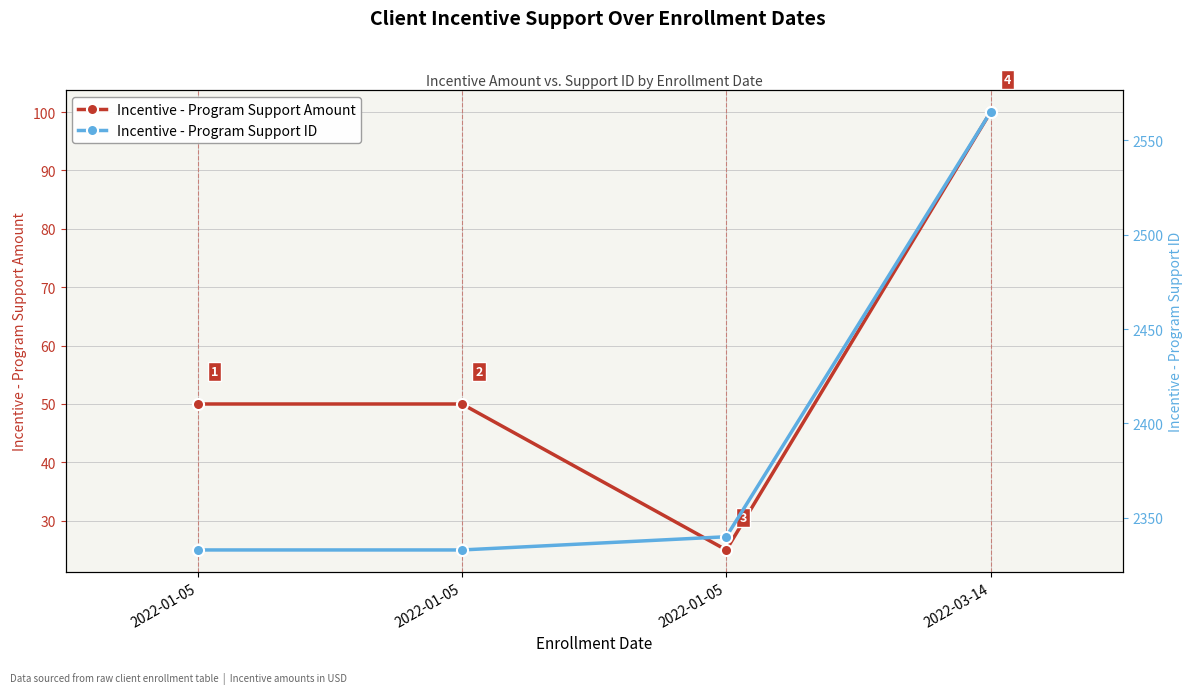

True or false: Incentive - Program Support ID and Incentive - Program Support Amount intersect in this chart.

False